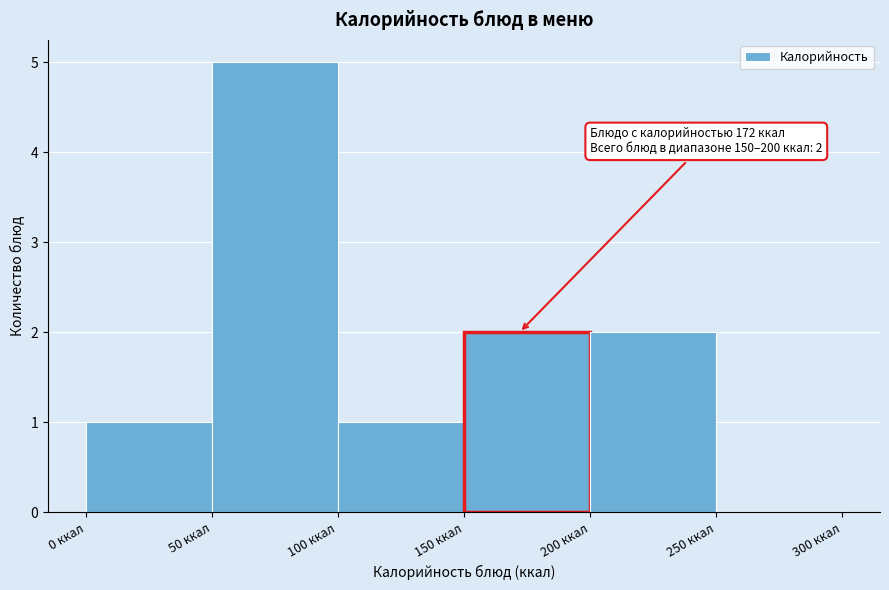

Which range on the x-axis has the tallest bar?

50 to 100